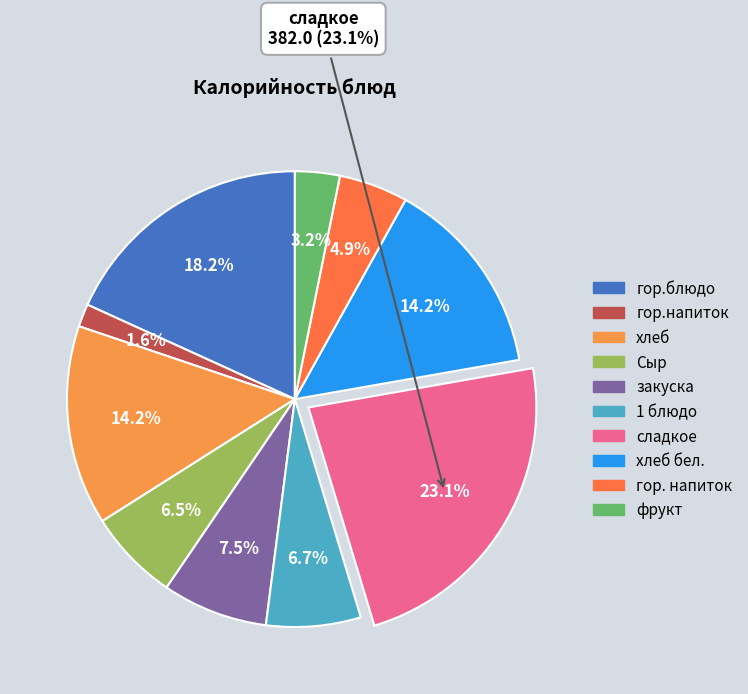

To the nearest percent, what is the difference between the сладкое and Сыр slice percentages?

17%